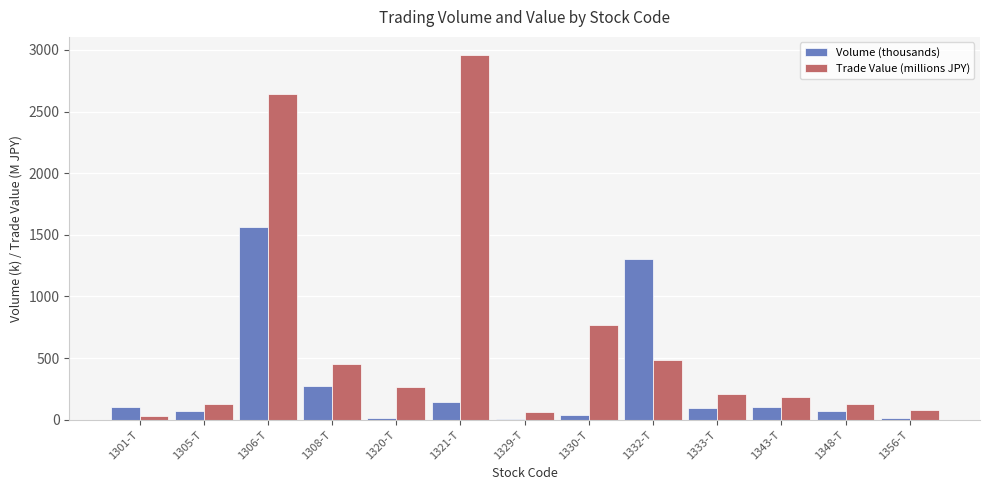

Is the value of Volume (thousands) at 1332-T greater than the value of Trade Value (millions JPY) at 1308-T?

Yes